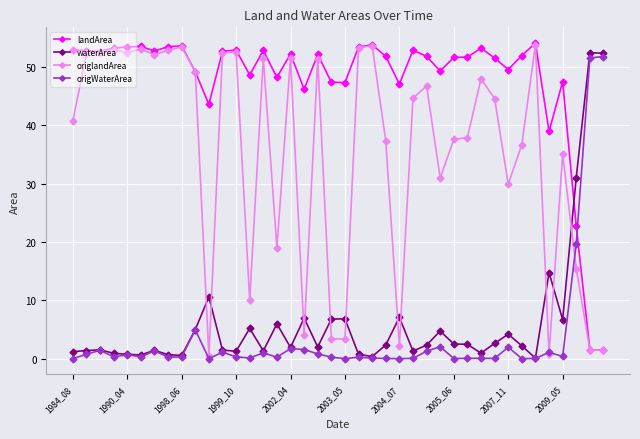

Is this an area chart (filled region under the line)?

No